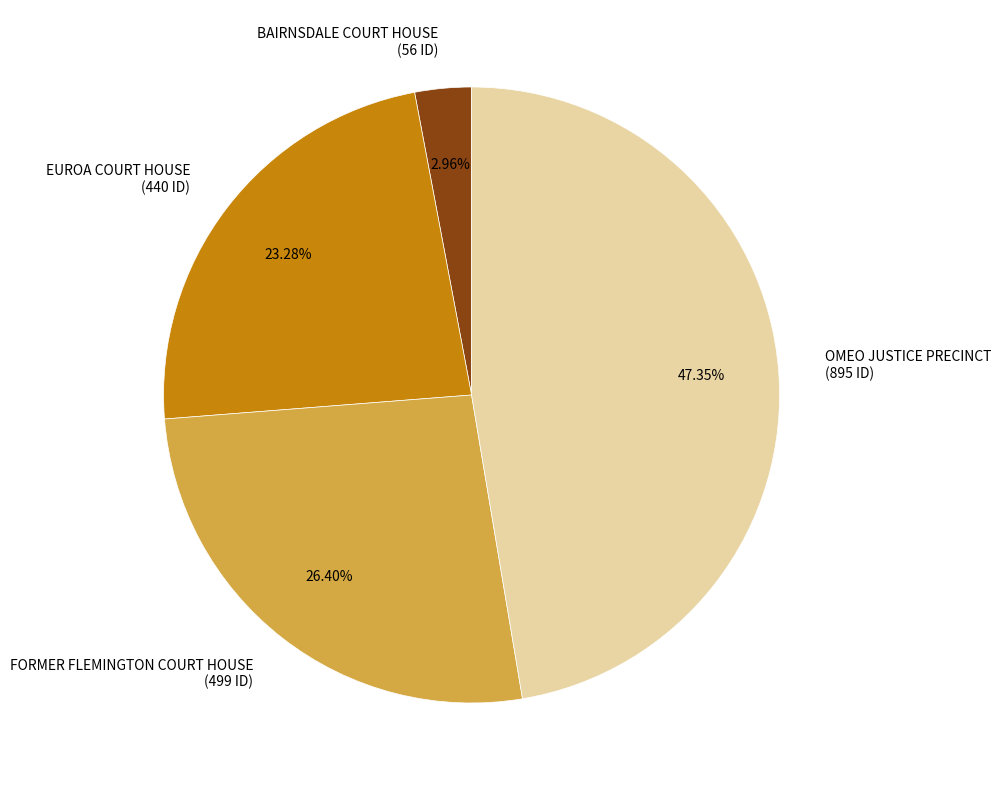

What is the ratio of the value at OMEO JUSTICE PRECINCT to the value at FORMER FLEMINGTON COURT HOUSE?

1.8